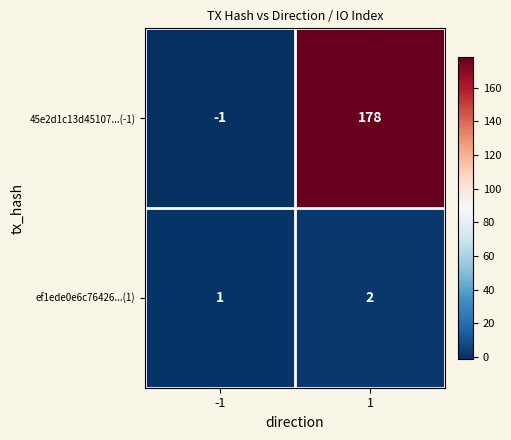

What is the sum of the ef1ede0e6c76426...(1) values at 1 and -1?

3